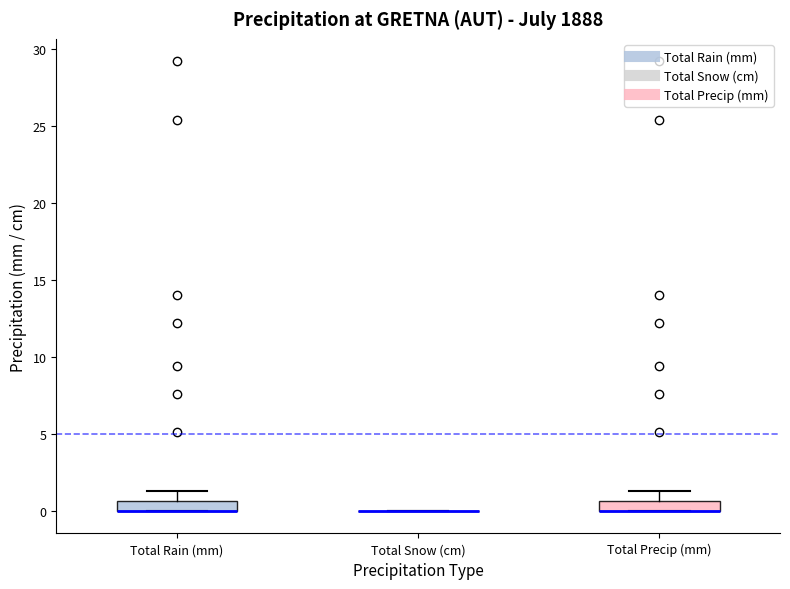

Where is the lower edge of the box for Total Precip (mm) on the y-axis? The values are not printed on the chart, so give them approximately, as read against the axis.

0.0